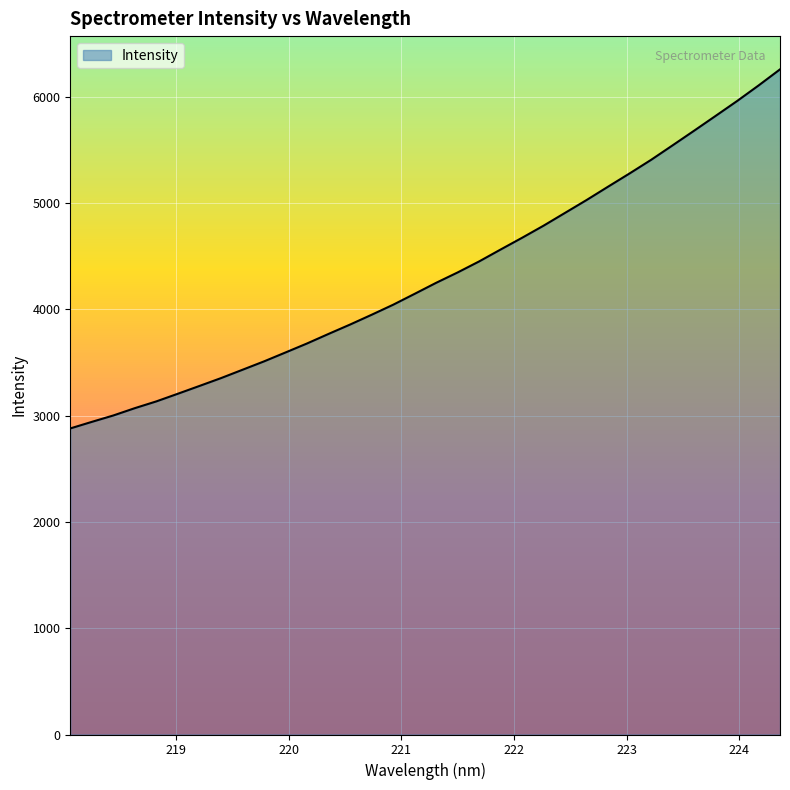

What is the smallest value displayed?

2879.7